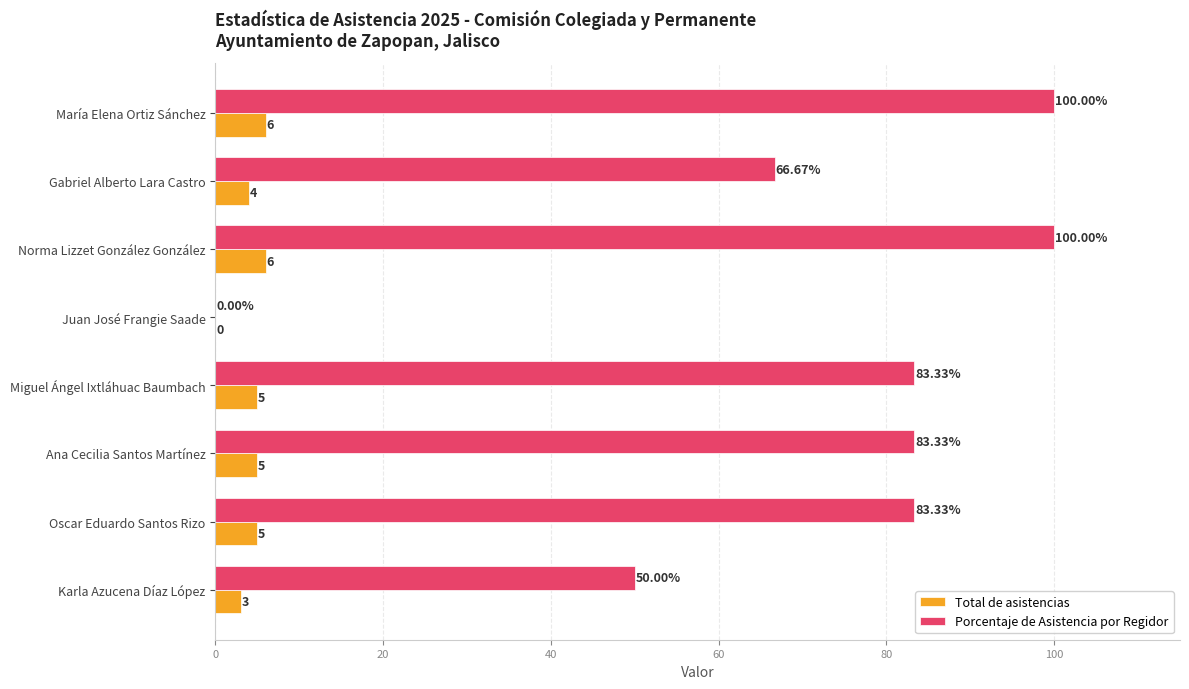

How many distinct data groups are displayed?

2